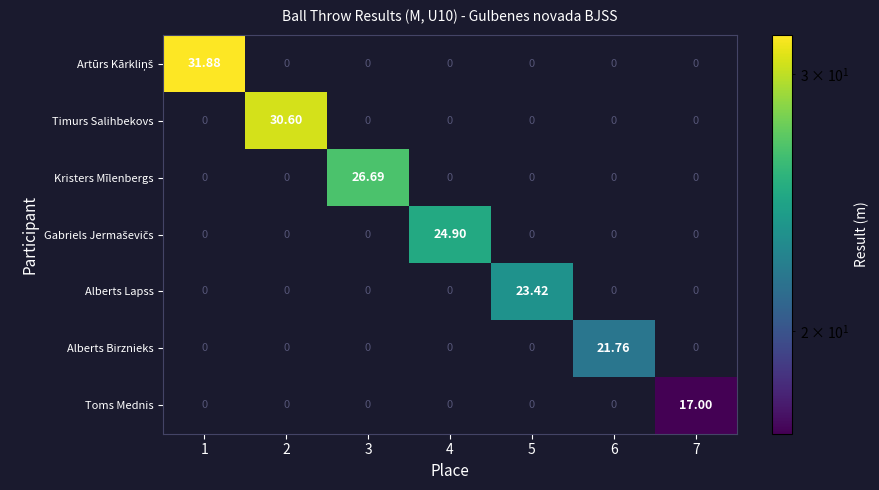

Between 5 and 7, which series saw the biggest shift?

Alberts Lapss